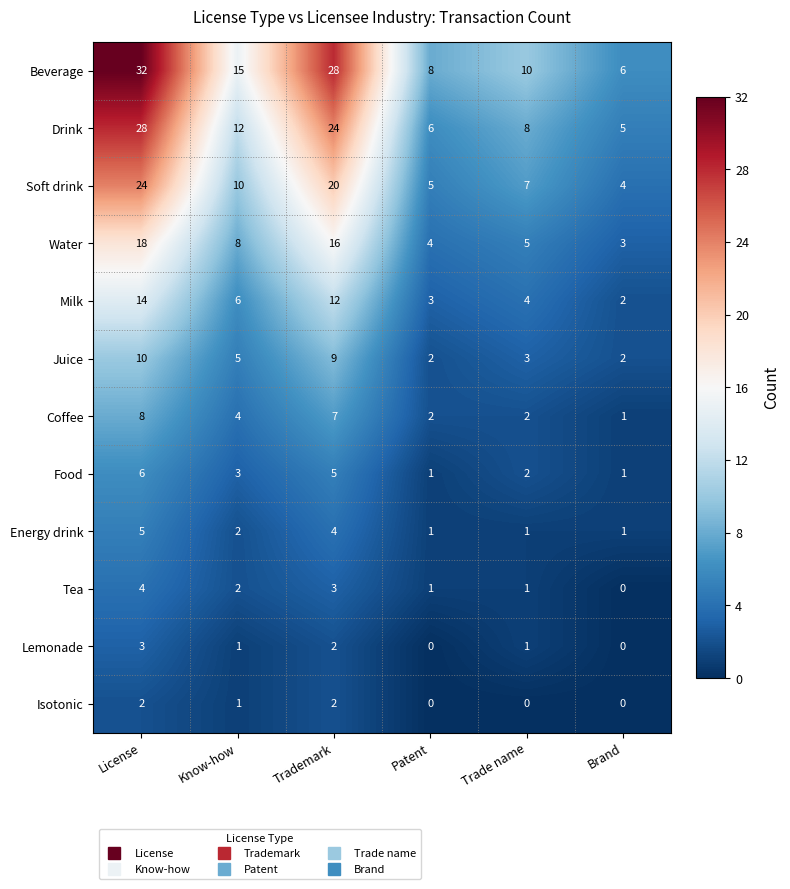

Rank the series by their maximum value, from highest to lowest.

Beverage, Drink, Soft drink, Water, Milk, Juice, Coffee, Food, Energy drink, Tea, Lemonade, Isotonic